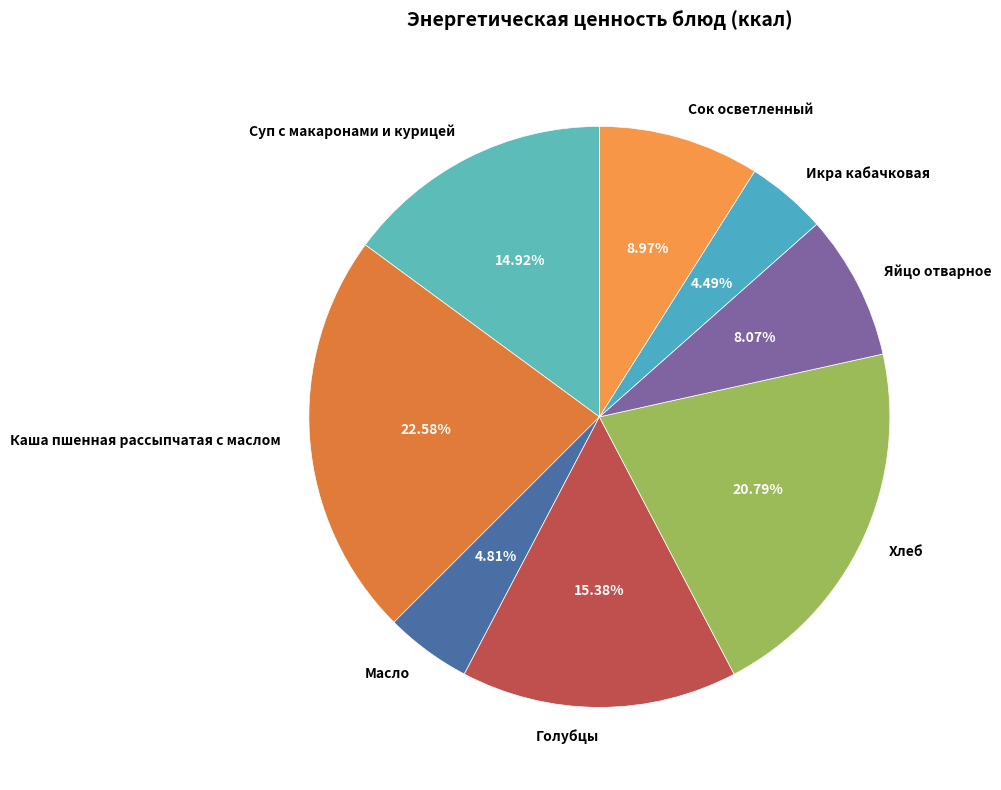

Does any single category account for the majority?

No